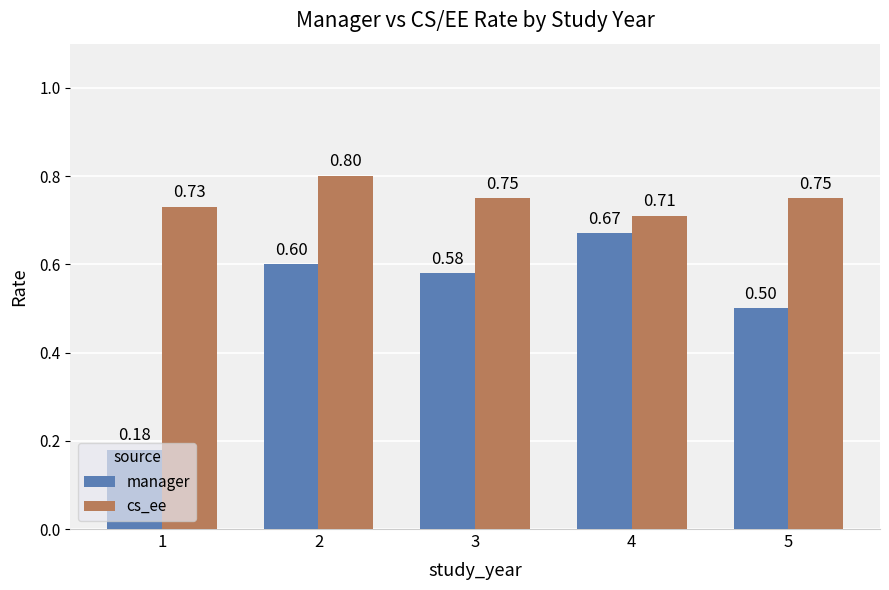

List the labels in order of manager value, smallest first.

1, 5, 3, 2, 4